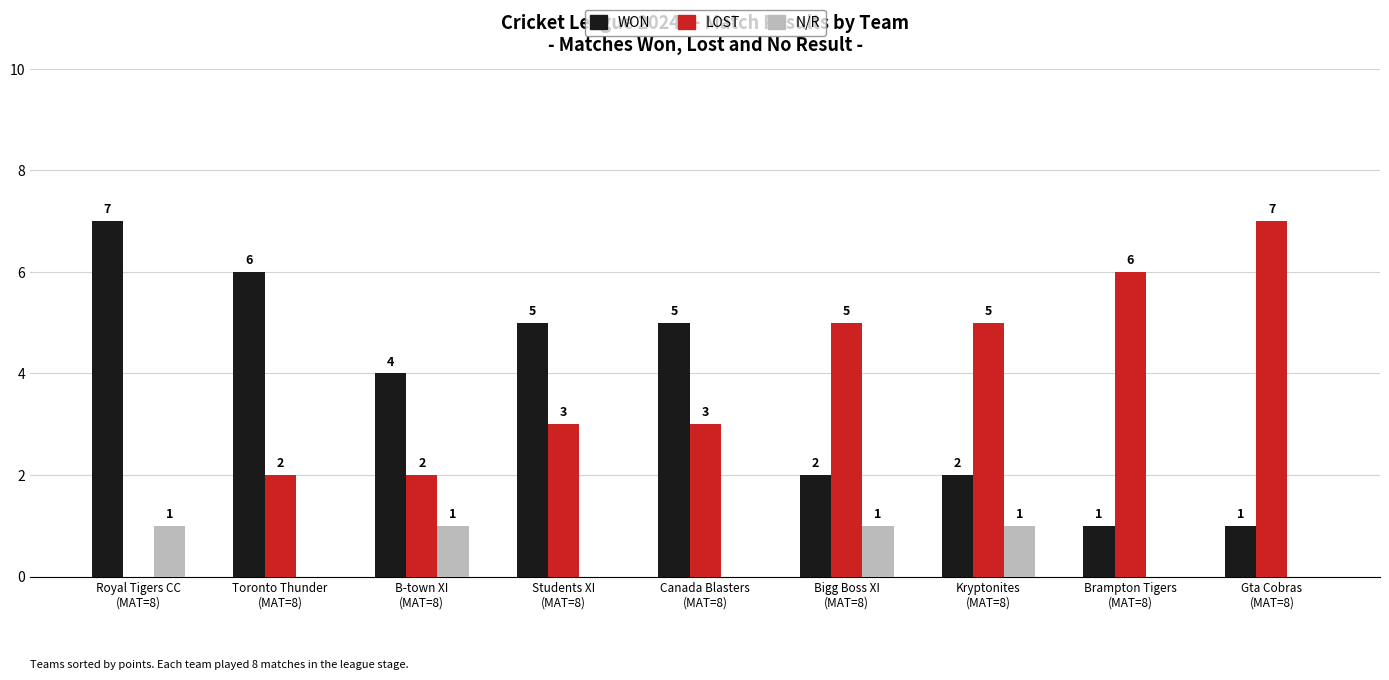

What is the maximum value shown in the chart?

7